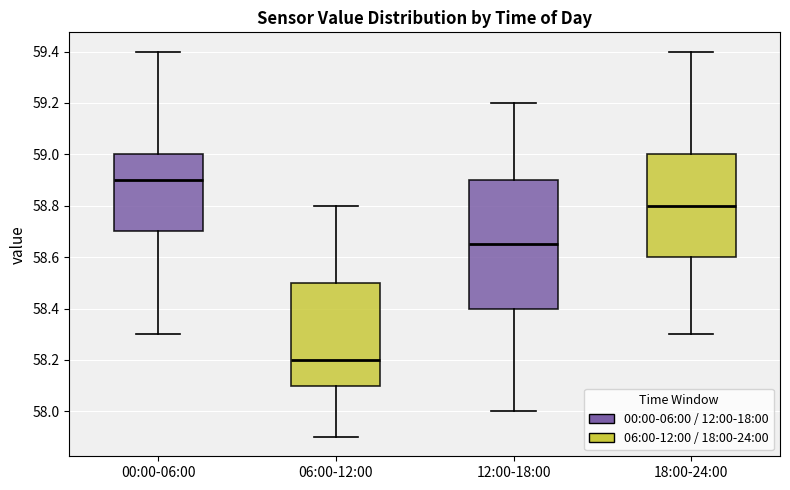

Which box's median line is the highest?

00:00-06:00